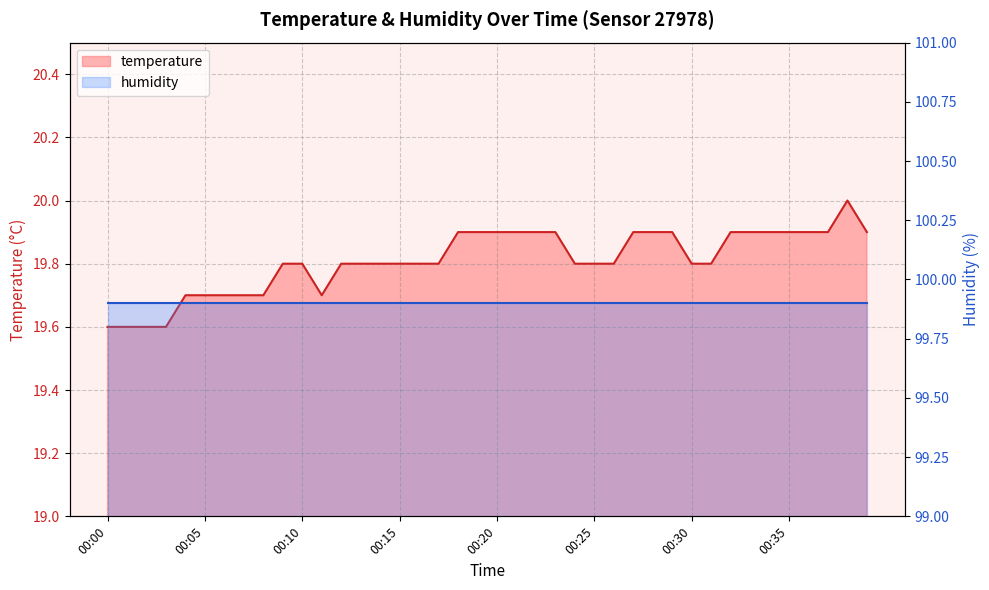

How many values are between 19 and 20?

40